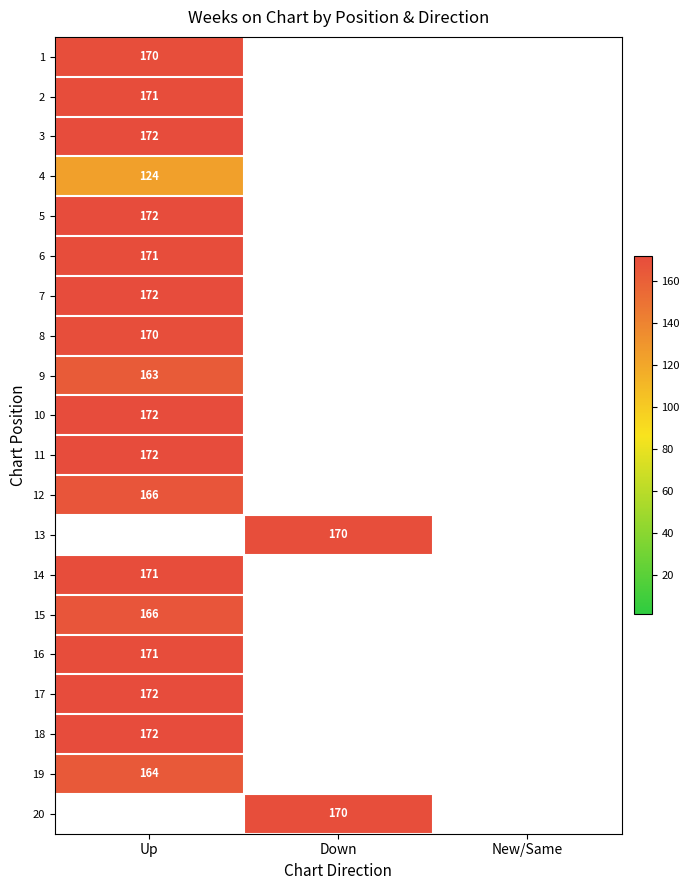

True or false: 18 has a value of 172 at Up.

True